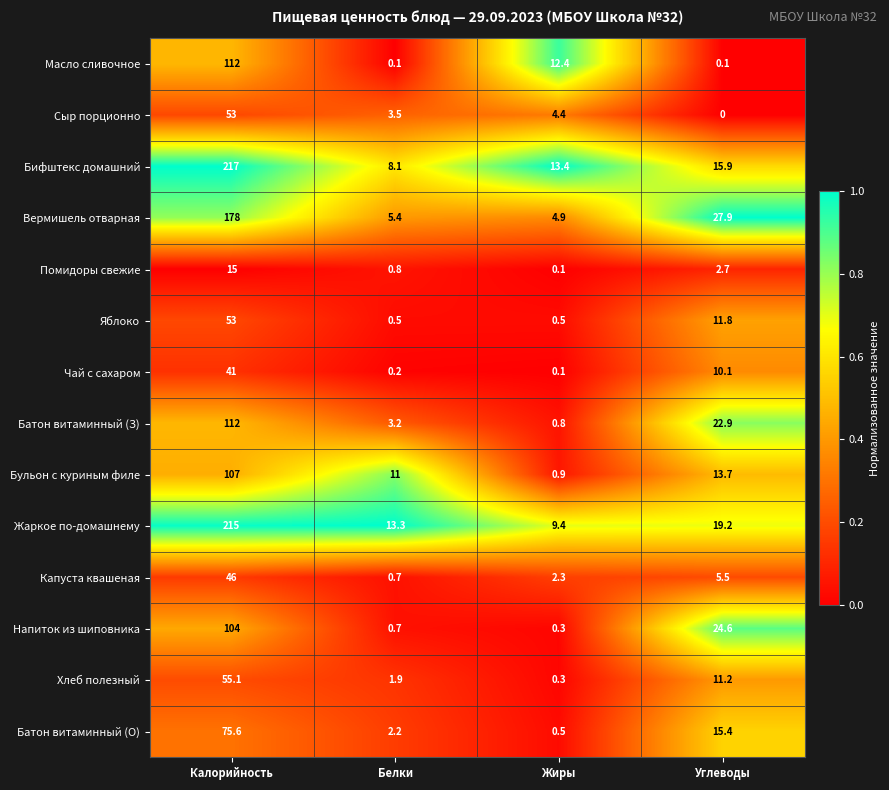

At how many categories does at least one series exceed 0?

4